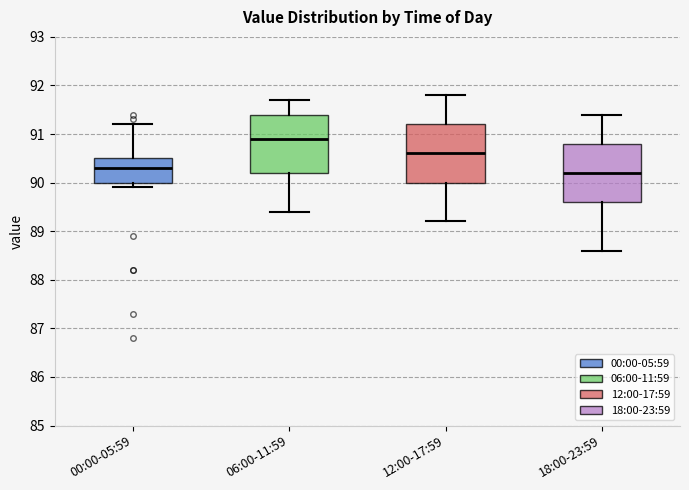

Reading left to right, transcribe this box plot: for each box, give where its median line is, the range the box spans, and where its two whiskers end, as read against the y-axis. The values are not printed on the chart, so give them approximately, as read against the axis.

00:00-05:59: median 90.3, box 90.0 to 90.5, whiskers 89.9 to 91.2
06:00-11:59: median 90.9, box 90.2 to 91.4, whiskers 89.4 to 91.7
12:00-17:59: median 90.6, box 90.0 to 91.2, whiskers 89.2 to 91.8
18:00-23:59: median 90.2, box 89.6 to 90.8, whiskers 88.6 to 91.4